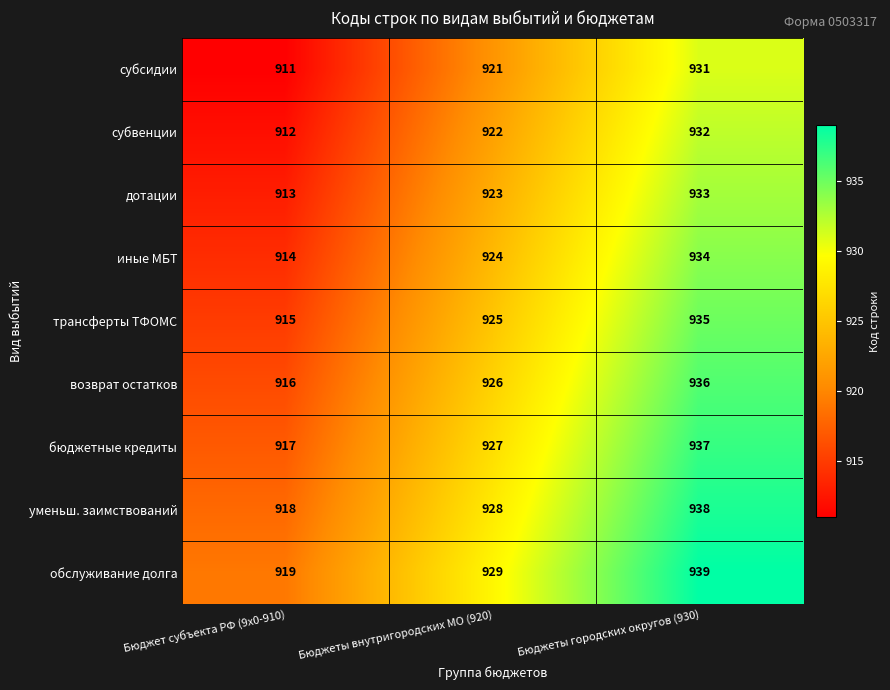

Which series has the largest total across all categories?

обслуживание долга